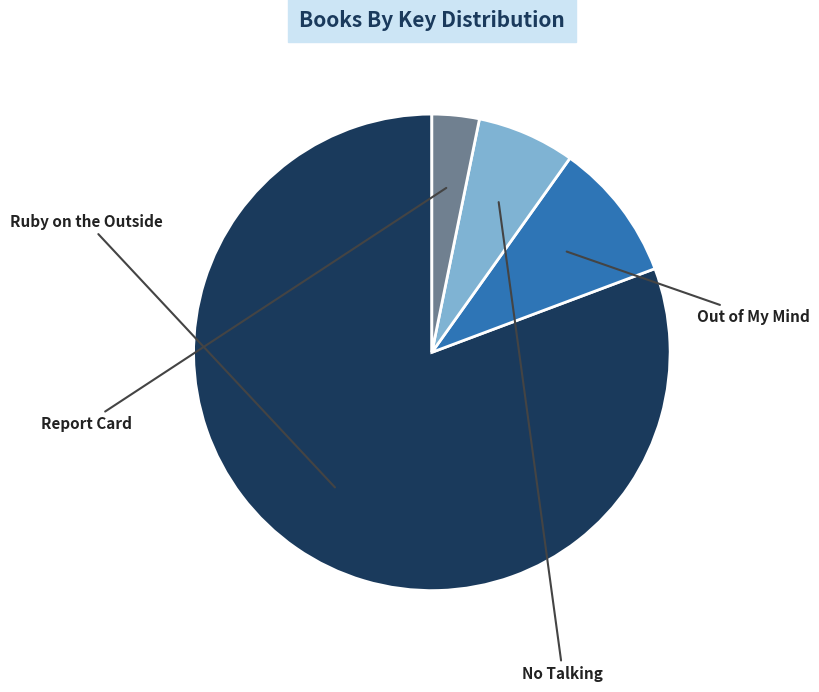

Which has a higher value, No Talking or Ruby on the Outside?

Ruby on the Outside